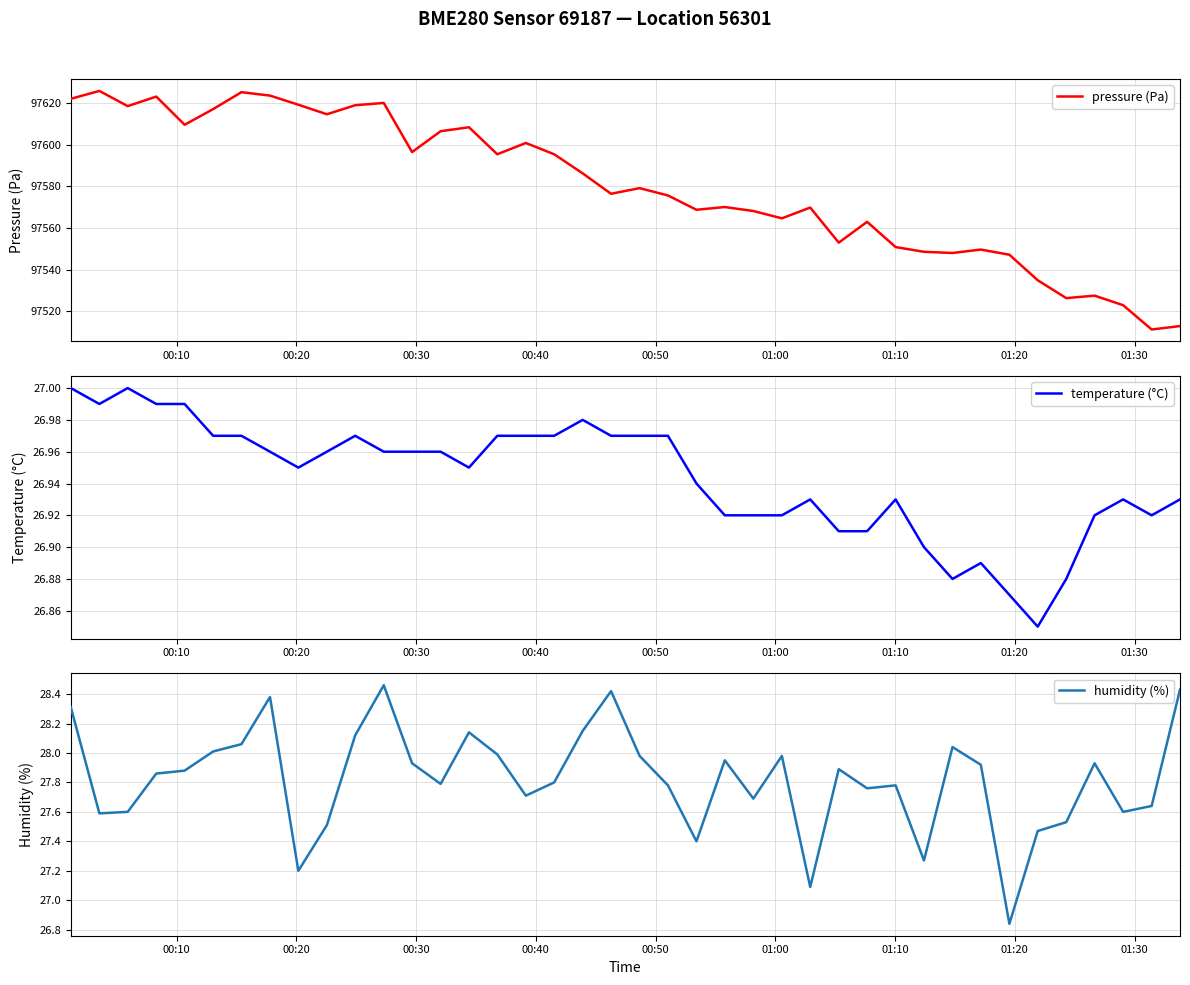

At how many categories does at least one series exceed 31491?

40